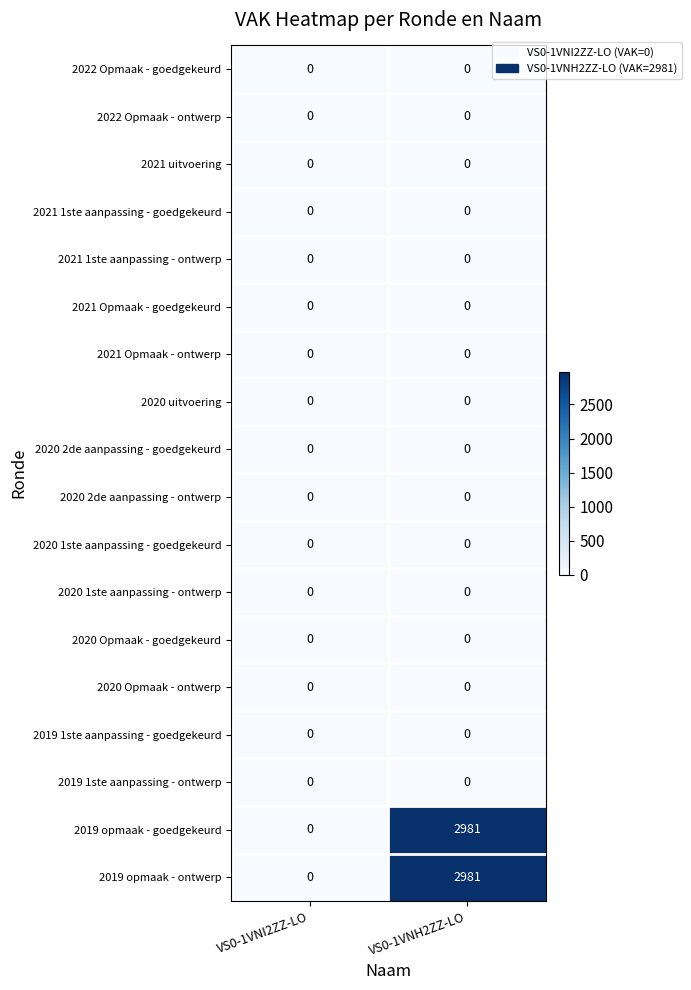

What is the spread (max minus min) of values at VS0-1VNH2ZZ-LO?

2981